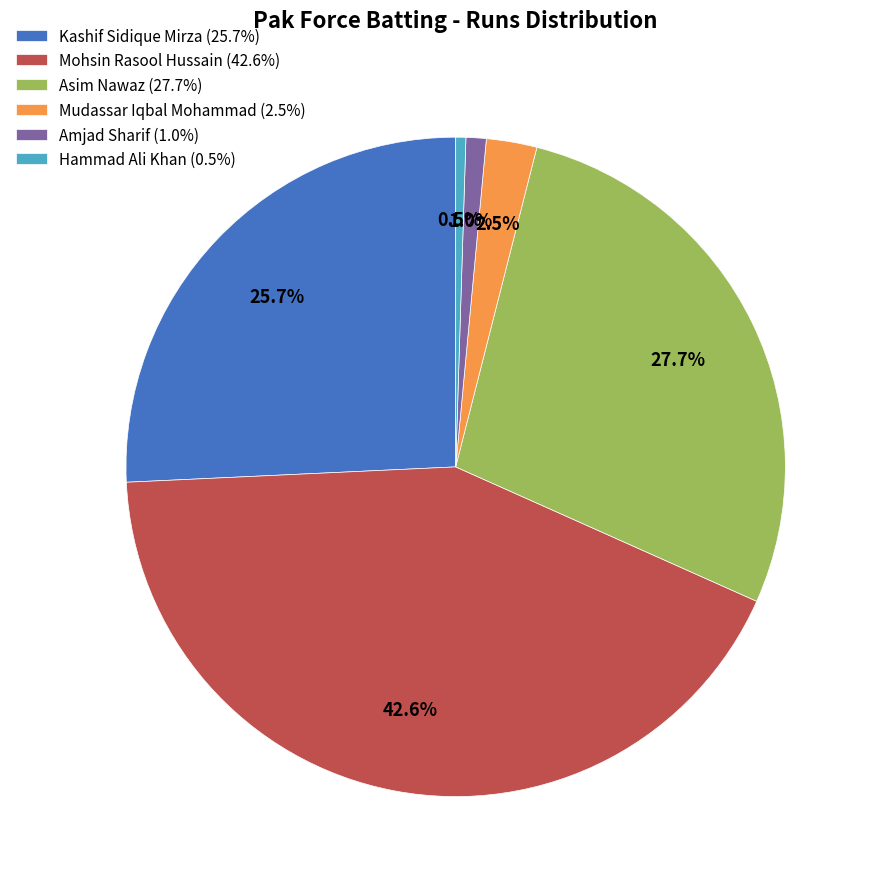

What is the total percentage of Amjad Sharif and Kashif Sidique Mirza?

26.7%